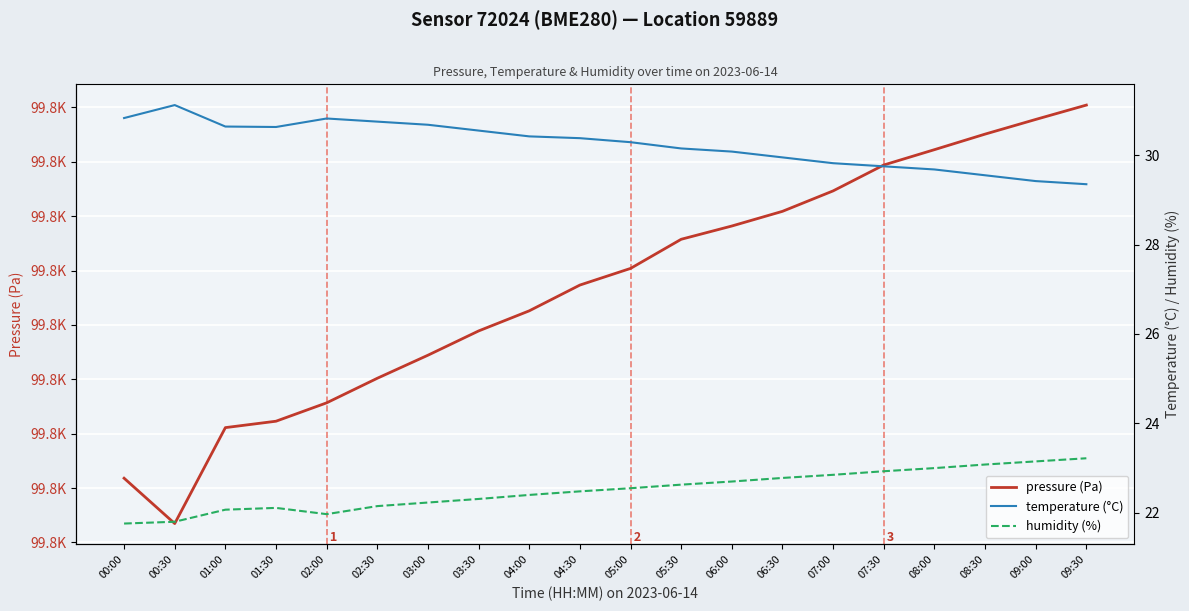

At which label is humidity (%) closest to 22?

02:00